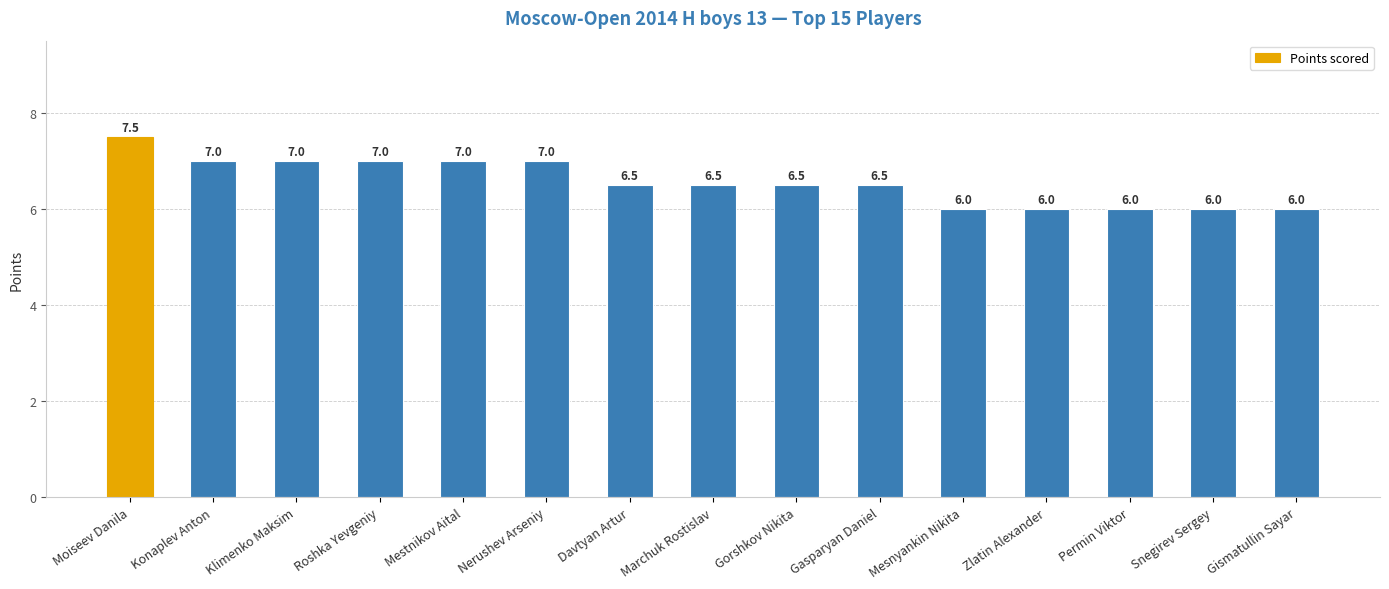

True or false: the data shows 3.5 at Gismatullin Sayar.

False